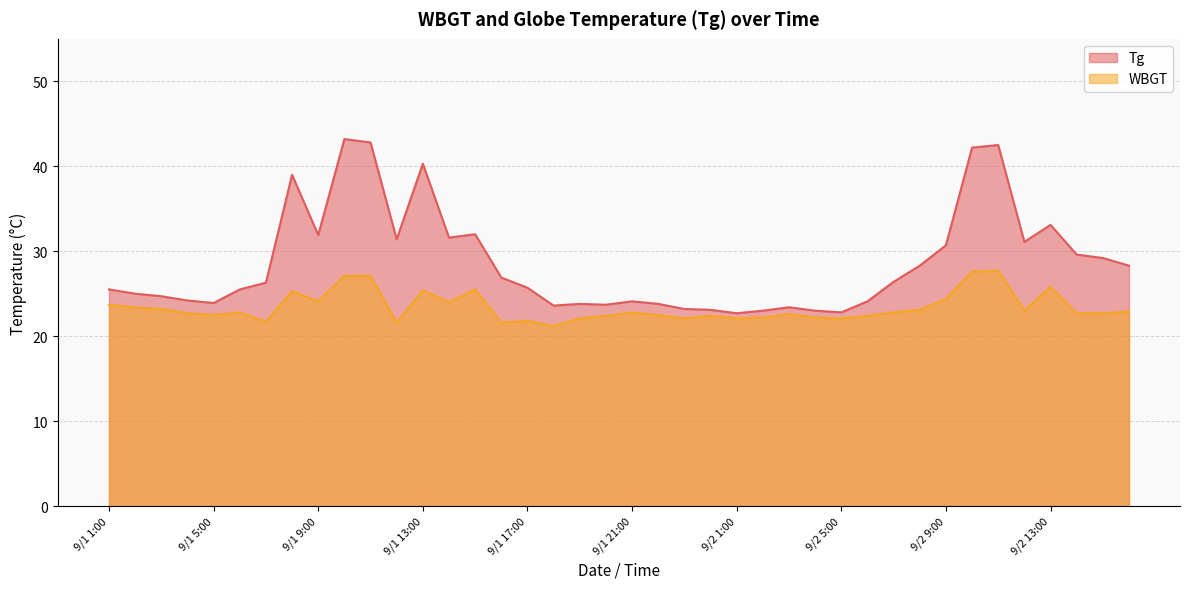

Reading right to left, extract all data points from this chart.

Tg: 9/2 16:00=28.3	9/2 15:00=29.2	9/2 14:00=29.6	9/2 13:00=33.1	9/2 12:00=31.1	9/2 11:00=42.5	9/2 10:00=42.2	9/2 9:00=30.7	9/2 8:00=28.3	9/2 7:00=26.4	9/2 6:00=24.1	9/2 5:00=22.8	9/2 4:00=23.0	9/2 3:00=23.4	9/2 2:00=23.0	9/2 1:00=22.7	9/1 24:00=23.1	9/1 23:00=23.2	9/1 22:00=23.8	9/1 21:00=24.1	9/1 20:00=23.7	9/1 19:00=23.8	9/1 18:00=23.6	9/1 17:00=25.7	9/1 16:00=26.9	9/1 15:00=32.0	9/1 14:00=31.6	9/1 13:00=40.3	9/1 12:00=31.4	9/1 11:00=42.8	9/1 10:00=43.2	9/1 9:00=31.9	9/1 8:00=39.0	9/1 7:00=26.3	9/1 6:00=25.5	9/1 5:00=23.9	9/1 4:00=24.2	9/1 3:00=24.7	9/1 2:00=25.0	9/1 1:00=25.5
WBGT: 9/2 16:00=22.9	9/2 15:00=22.7	9/2 14:00=22.7	9/2 13:00=25.8	9/2 12:00=23.0	9/2 11:00=27.7	9/2 10:00=27.6	9/2 9:00=24.4	9/2 8:00=23.1	9/2 7:00=22.8	9/2 6:00=22.4	9/2 5:00=22.1	9/2 4:00=22.2	9/2 3:00=22.6	9/2 2:00=22.2	9/2 1:00=22.1	9/1 24:00=22.4	9/1 23:00=22.1	9/1 22:00=22.5	9/1 21:00=22.8	9/1 20:00=22.4	9/1 19:00=22.1	9/1 18:00=21.2	9/1 17:00=21.8	9/1 16:00=21.6	9/1 15:00=25.5	9/1 14:00=24.0	9/1 13:00=25.4	9/1 12:00=21.6	9/1 11:00=27.1	9/1 10:00=27.1	9/1 9:00=24.1	9/1 8:00=25.3	9/1 7:00=21.7	9/1 6:00=22.8	9/1 5:00=22.5	9/1 4:00=22.7	9/1 3:00=23.2	9/1 2:00=23.4	9/1 1:00=23.7